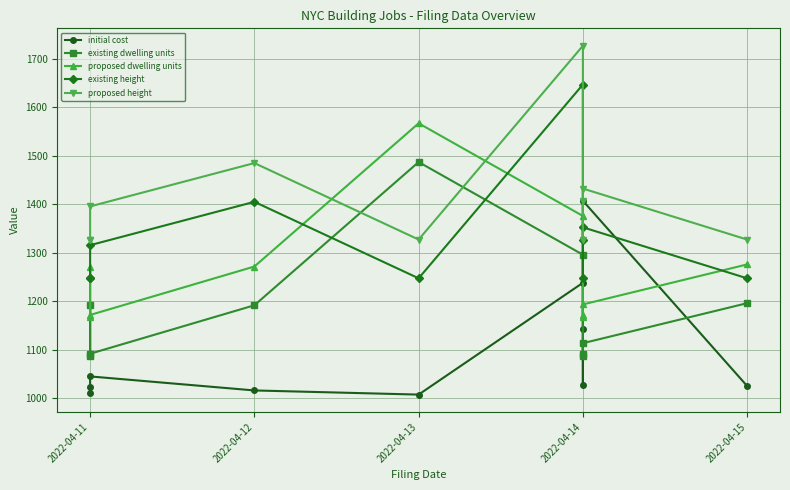

The value of proposed height at 2022-04-13 is 1995.0. True or false?

False